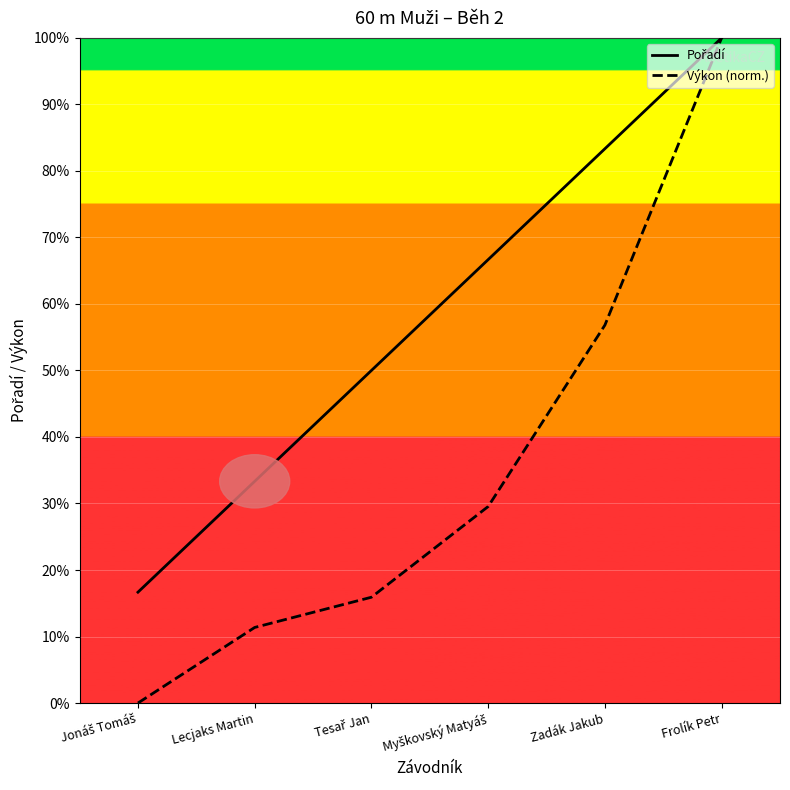

The Výkon (norm.) series shows 7.2 at Lecjaks Martin. True or false?

False